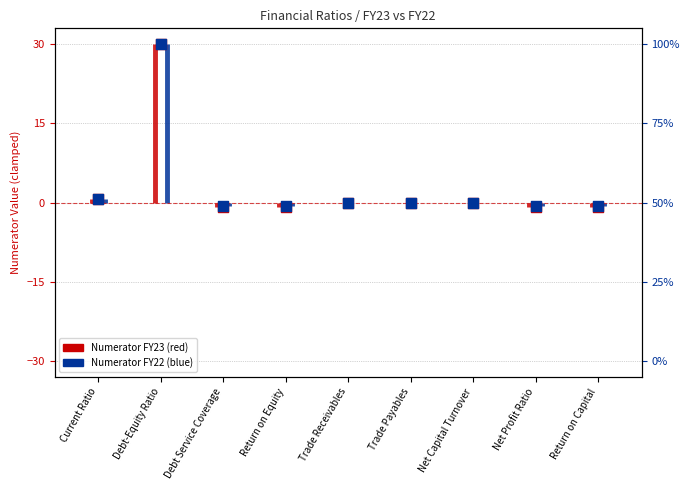

Which series has the largest total across all categories?

Numerator FY22